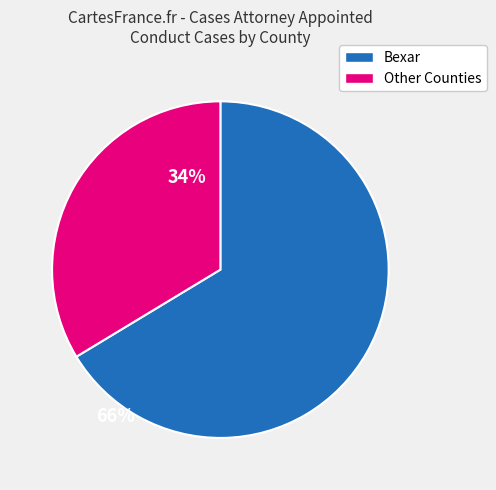

Is there any slice that represents more than half of the pie?

Yes